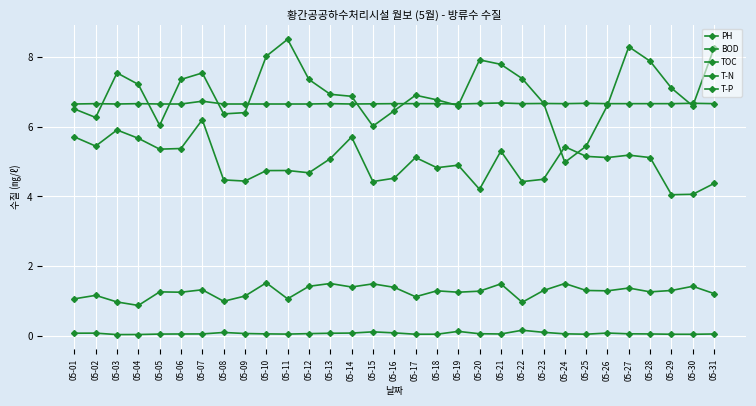

At which label does BOD reach its minimum?

05-04